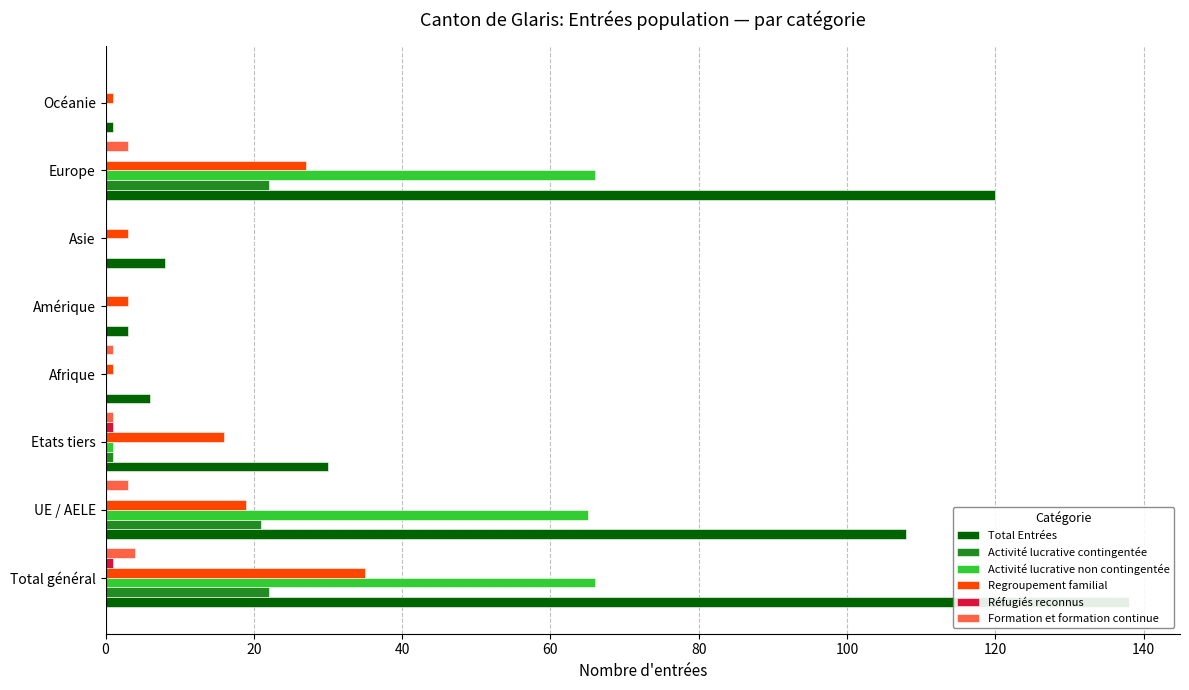

Reading left to right, what are all the values shown in this chart?

Total Entrées: 0=138	20=108	40=30	60=6	80=3	100=8	120=120	140=1
Activité lucrative contingentée: 0=22	20=21	40=1	60=0	80=0	100=0	120=22	140=0
Activité lucrative non contingentée: 0=66	20=65	40=1	60=0	80=0	100=0	120=66	140=0
Regroupement familial: 0=35	20=19	40=16	60=1	80=3	100=3	120=27	140=1
Réfugiés reconnus: 0=1	20=0	40=1	60=0	80=0	100=0	120=0	140=0
Formation et formation continue: 0=4	20=3	40=1	60=1	80=0	100=0	120=3	140=0